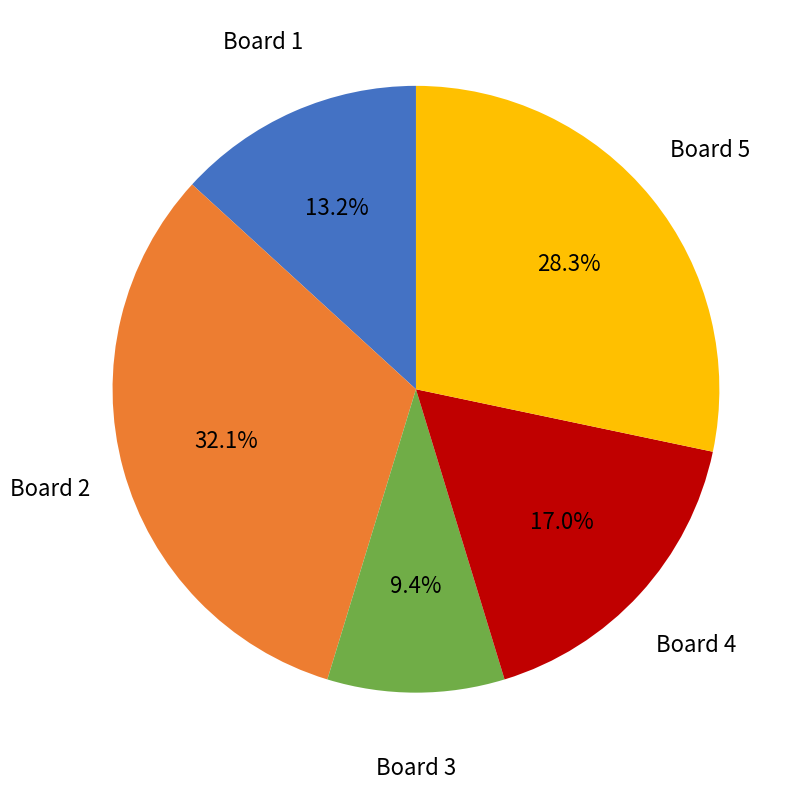

Rank the categories by value from highest to lowest.

Board 2, Board 5, Board 4, Board 1, Board 3